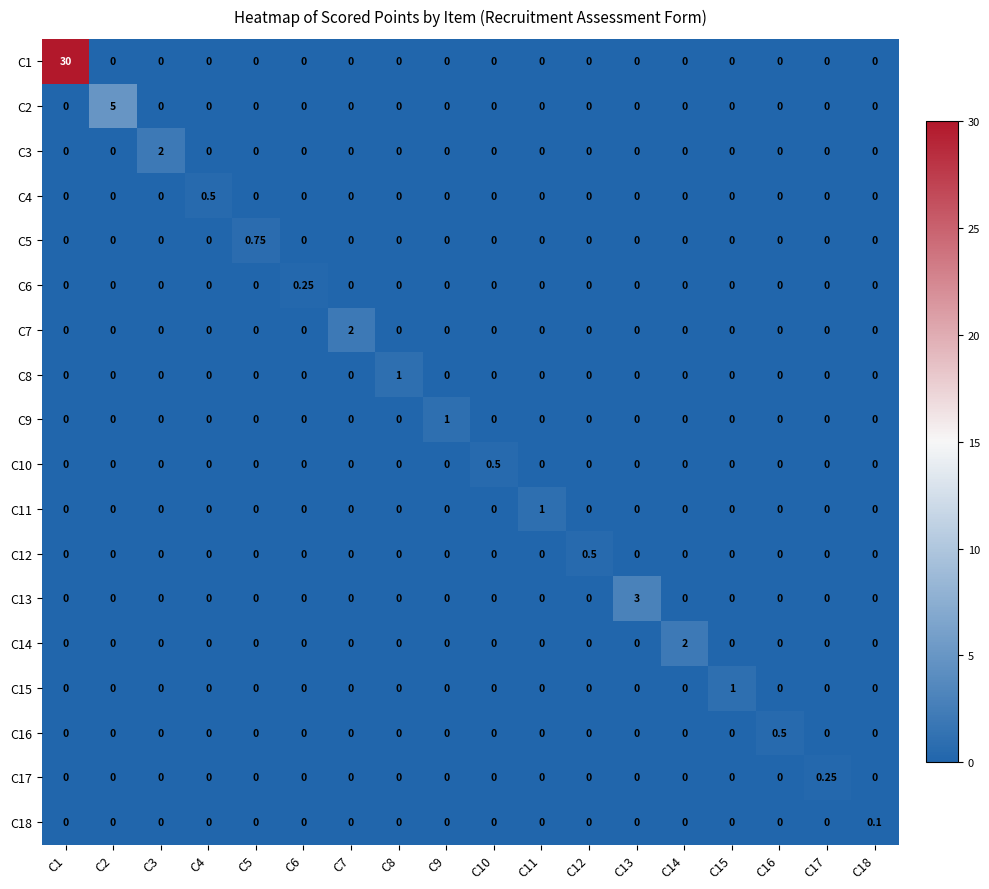

Reading right to left, extract all data points from this chart.

C1: C18=0.0	C17=0.0	C16=0.0	C15=0.0	C14=0.0	C13=0.0	C12=0.0	C11=0.0	C10=0.0	C9=0.0	C8=0.0	C7=0.0	C6=0.0	C5=0.0	C4=0.0	C3=0.0	C2=0.0	C1=30.0
C2: C18=0.0	C17=0.0	C16=0.0	C15=0.0	C14=0.0	C13=0.0	C12=0.0	C11=0.0	C10=0.0	C9=0.0	C8=0.0	C7=0.0	C6=0.0	C5=0.0	C4=0.0	C3=0.0	C2=5.0	C1=0.0
C3: C18=0.0	C17=0.0	C16=0.0	C15=0.0	C14=0.0	C13=0.0	C12=0.0	C11=0.0	C10=0.0	C9=0.0	C8=0.0	C7=0.0	C6=0.0	C5=0.0	C4=0.0	C3=2.0	C2=0.0	C1=0.0
C4: C18=0.0	C17=0.0	C16=0.0	C15=0.0	C14=0.0	C13=0.0	C12=0.0	C11=0.0	C10=0.0	C9=0.0	C8=0.0	C7=0.0	C6=0.0	C5=0.0	C4=0.5	C3=0.0	C2=0.0	C1=0.0
C5: C18=0.0	C17=0.0	C16=0.0	C15=0.0	C14=0.0	C13=0.0	C12=0.0	C11=0.0	C10=0.0	C9=0.0	C8=0.0	C7=0.0	C6=0.0	C5=0.8	C4=0.0	C3=0.0	C2=0.0	C1=0.0
C6: C18=0.0	C17=0.0	C16=0.0	C15=0.0	C14=0.0	C13=0.0	C12=0.0	C11=0.0	C10=0.0	C9=0.0	C8=0.0	C7=0.0	C6=0.2	C5=0.0	C4=0.0	C3=0.0	C2=0.0	C1=0.0
C7: C18=0.0	C17=0.0	C16=0.0	C15=0.0	C14=0.0	C13=0.0	C12=0.0	C11=0.0	C10=0.0	C9=0.0	C8=0.0	C7=2.0	C6=0.0	C5=0.0	C4=0.0	C3=0.0	C2=0.0	C1=0.0
C8: C18=0.0	C17=0.0	C16=0.0	C15=0.0	C14=0.0	C13=0.0	C12=0.0	C11=0.0	C10=0.0	C9=0.0	C8=1.0	C7=0.0	C6=0.0	C5=0.0	C4=0.0	C3=0.0	C2=0.0	C1=0.0
C9: C18=0.0	C17=0.0	C16=0.0	C15=0.0	C14=0.0	C13=0.0	C12=0.0	C11=0.0	C10=0.0	C9=1.0	C8=0.0	C7=0.0	C6=0.0	C5=0.0	C4=0.0	C3=0.0	C2=0.0	C1=0.0
C10: C18=0.0	C17=0.0	C16=0.0	C15=0.0	C14=0.0	C13=0.0	C12=0.0	C11=0.0	C10=0.5	C9=0.0	C8=0.0	C7=0.0	C6=0.0	C5=0.0	C4=0.0	C3=0.0	C2=0.0	C1=0.0
C11: C18=0.0	C17=0.0	C16=0.0	C15=0.0	C14=0.0	C13=0.0	C12=0.0	C11=1.0	C10=0.0	C9=0.0	C8=0.0	C7=0.0	C6=0.0	C5=0.0	C4=0.0	C3=0.0	C2=0.0	C1=0.0
C12: C18=0.0	C17=0.0	C16=0.0	C15=0.0	C14=0.0	C13=0.0	C12=0.5	C11=0.0	C10=0.0	C9=0.0	C8=0.0	C7=0.0	C6=0.0	C5=0.0	C4=0.0	C3=0.0	C2=0.0	C1=0.0
C13: C18=0.0	C17=0.0	C16=0.0	C15=0.0	C14=0.0	C13=3.0	C12=0.0	C11=0.0	C10=0.0	C9=0.0	C8=0.0	C7=0.0	C6=0.0	C5=0.0	C4=0.0	C3=0.0	C2=0.0	C1=0.0
C14: C18=0.0	C17=0.0	C16=0.0	C15=0.0	C14=2.0	C13=0.0	C12=0.0	C11=0.0	C10=0.0	C9=0.0	C8=0.0	C7=0.0	C6=0.0	C5=0.0	C4=0.0	C3=0.0	C2=0.0	C1=0.0
C15: C18=0.0	C17=0.0	C16=0.0	C15=1.0	C14=0.0	C13=0.0	C12=0.0	C11=0.0	C10=0.0	C9=0.0	C8=0.0	C7=0.0	C6=0.0	C5=0.0	C4=0.0	C3=0.0	C2=0.0	C1=0.0
C16: C18=0.0	C17=0.0	C16=0.5	C15=0.0	C14=0.0	C13=0.0	C12=0.0	C11=0.0	C10=0.0	C9=0.0	C8=0.0	C7=0.0	C6=0.0	C5=0.0	C4=0.0	C3=0.0	C2=0.0	C1=0.0
C17: C18=0.0	C17=0.2	C16=0.0	C15=0.0	C14=0.0	C13=0.0	C12=0.0	C11=0.0	C10=0.0	C9=0.0	C8=0.0	C7=0.0	C6=0.0	C5=0.0	C4=0.0	C3=0.0	C2=0.0	C1=0.0
C18: C18=0.1	C17=0.0	C16=0.0	C15=0.0	C14=0.0	C13=0.0	C12=0.0	C11=0.0	C10=0.0	C9=0.0	C8=0.0	C7=0.0	C6=0.0	C5=0.0	C4=0.0	C3=0.0	C2=0.0	C1=0.0